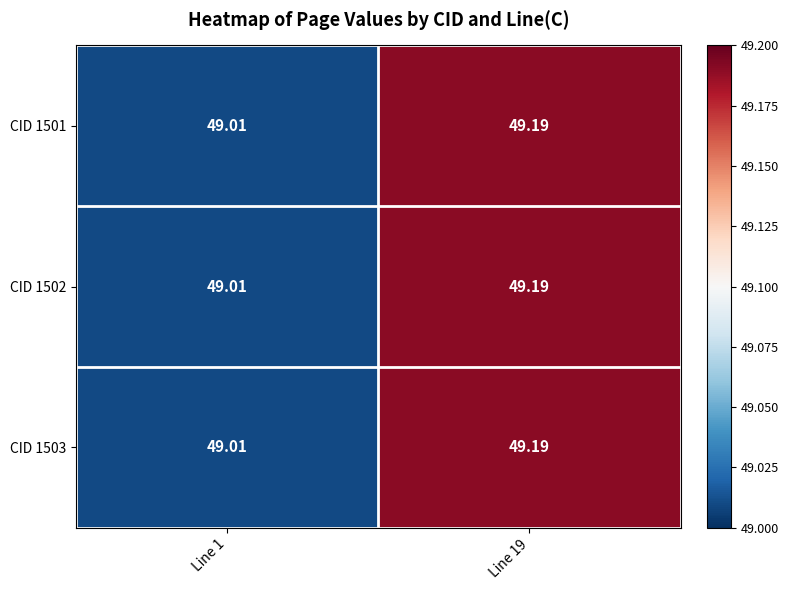

Between Line 19 and Line 1, which is larger?

Line 19